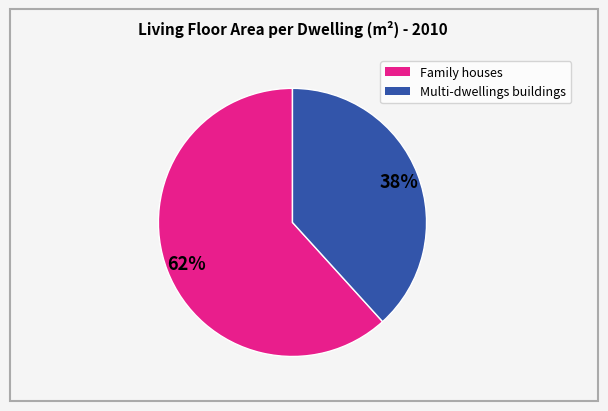

To the nearest percent, what is the average slice percentage?

50%